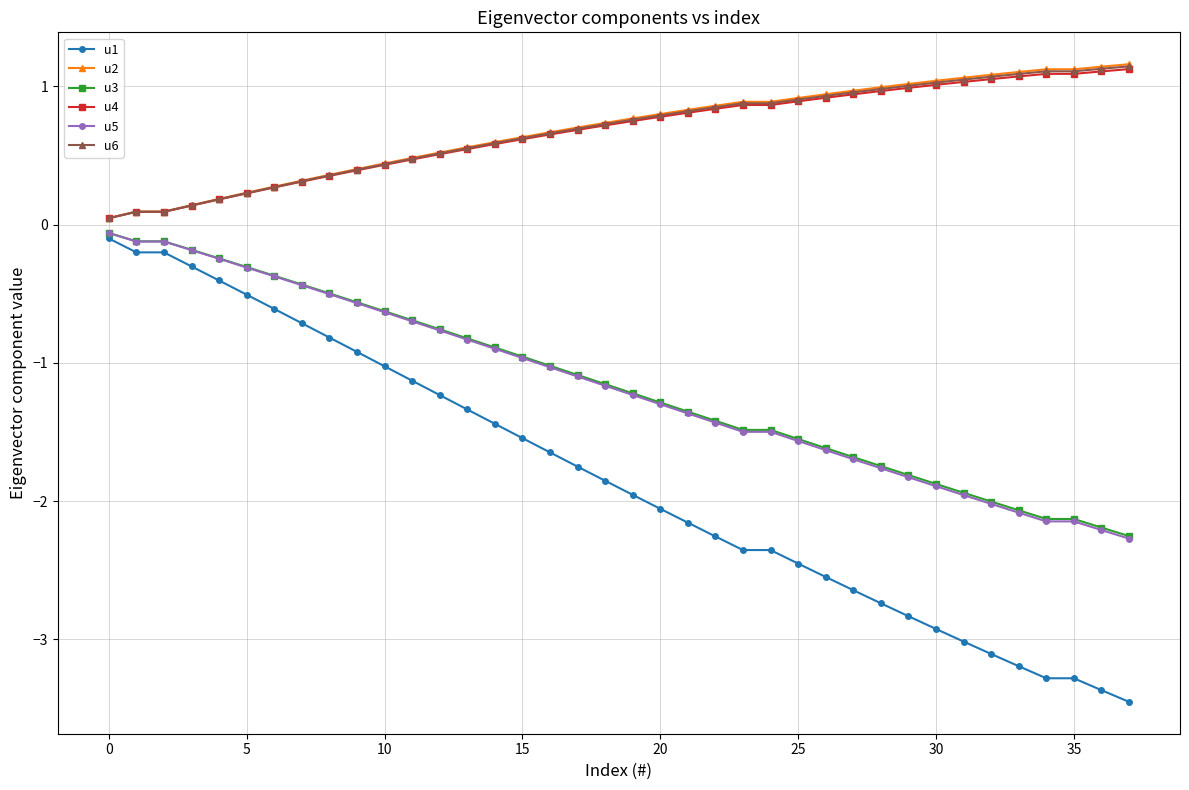

True or false: u5 has more than 0 interior local peaks.

True